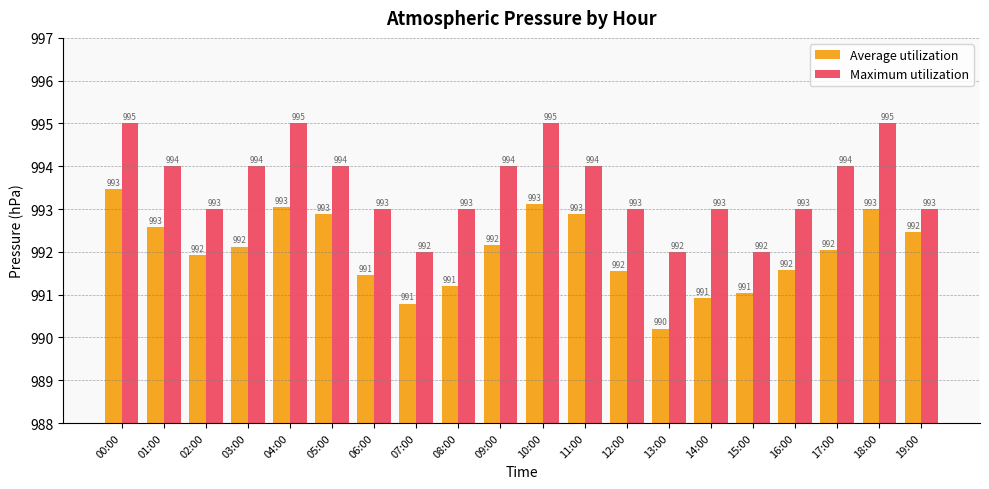

Read the Average utilization value at 07:00.

990.8